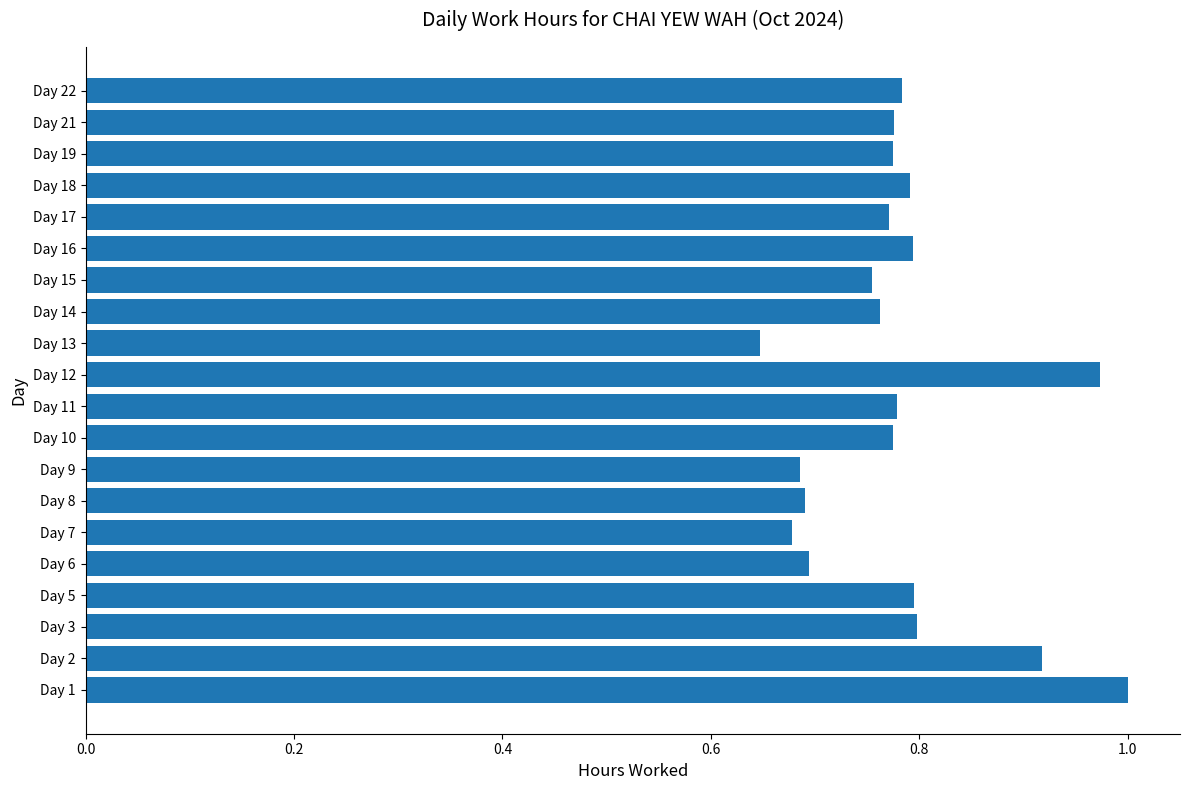

The chart shows a value of 1.7 at Day 1. True or false?

False